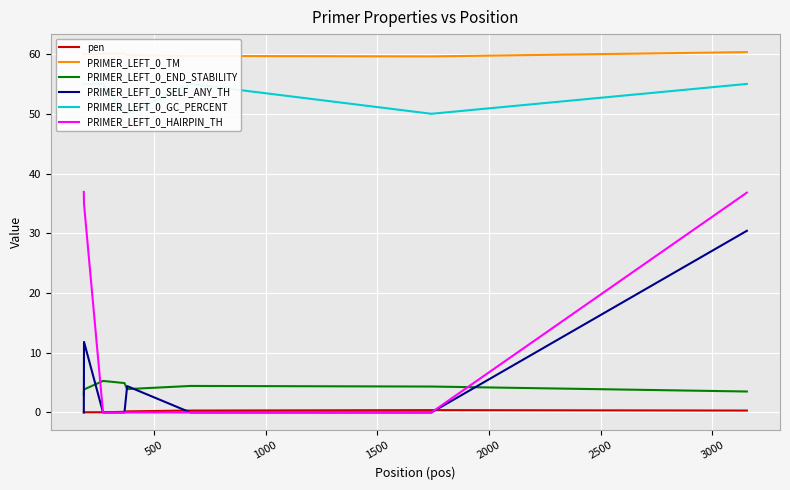

What is the minimum value for PRIMER_LEFT_0_END_STABILITY?

3.0